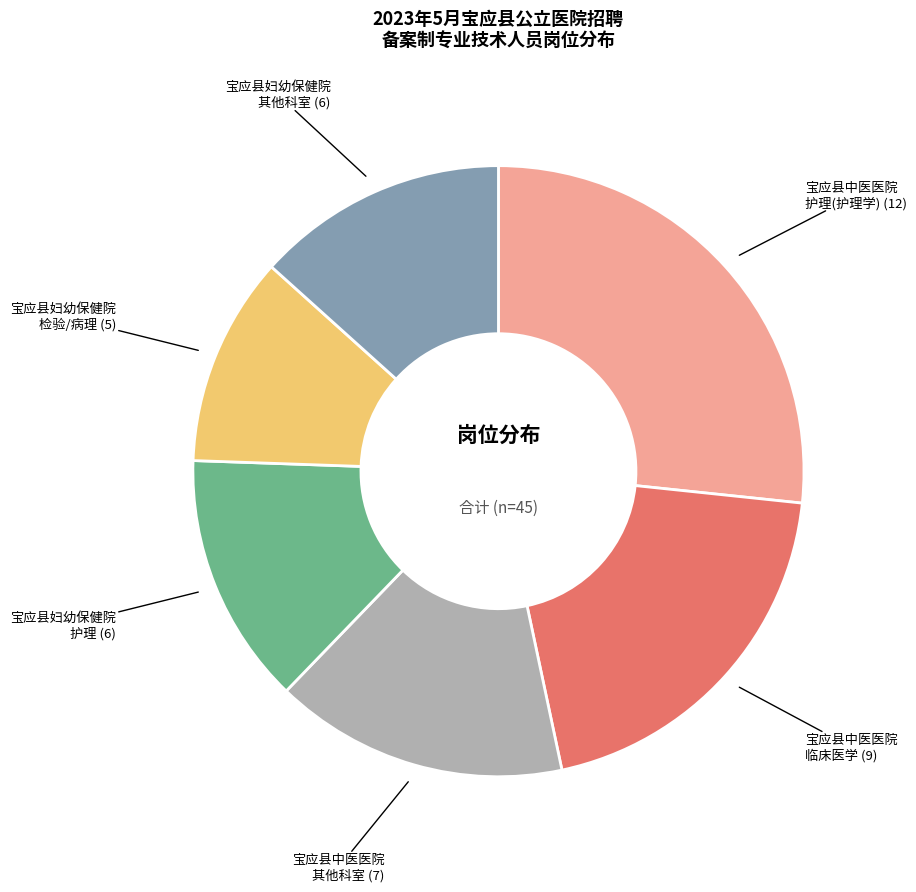

Is there any slice that represents more than half of the pie?

No